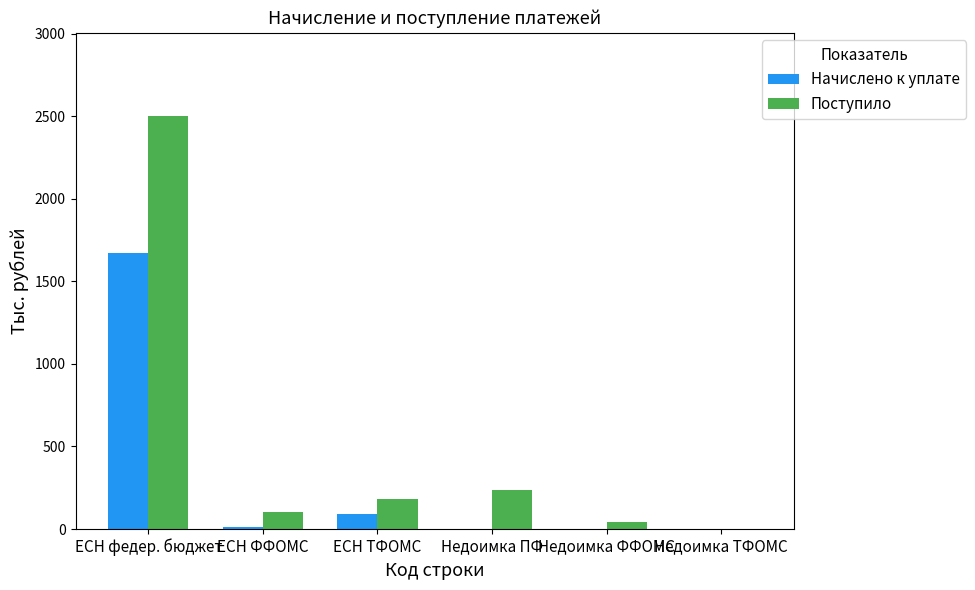

At which label is Начислено к уплате closest to 836?

ЕСН ТФОМС